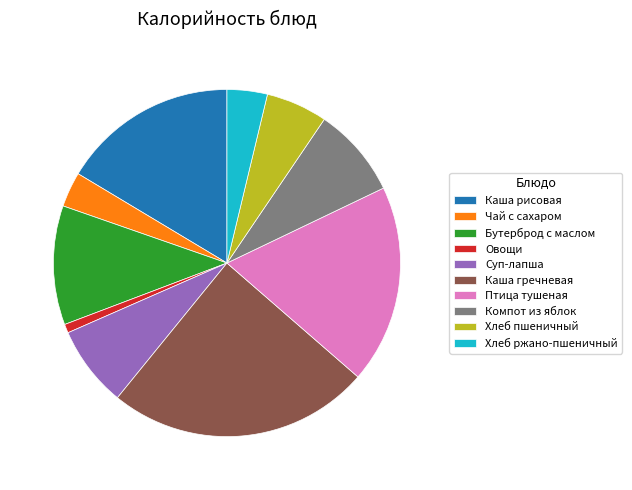

Which category has the smallest portion of the pie?

Овощи